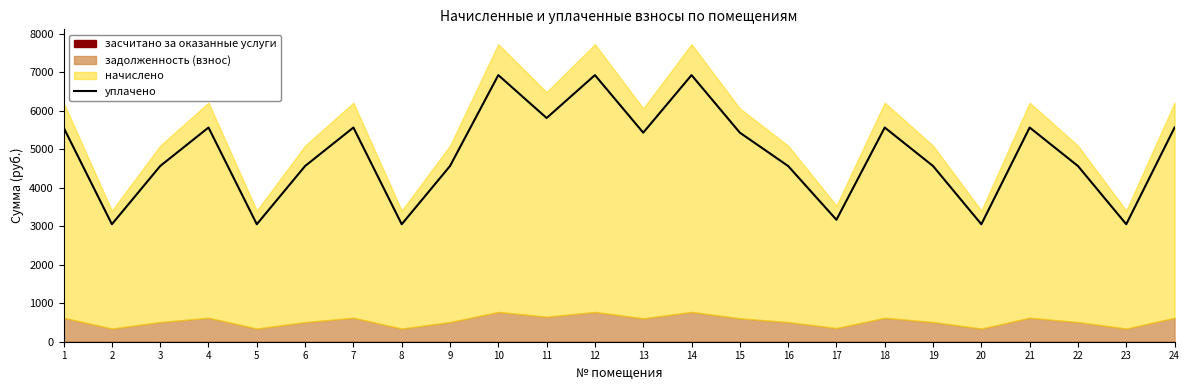

What is the difference between the second highest and minimum values?

3874.1